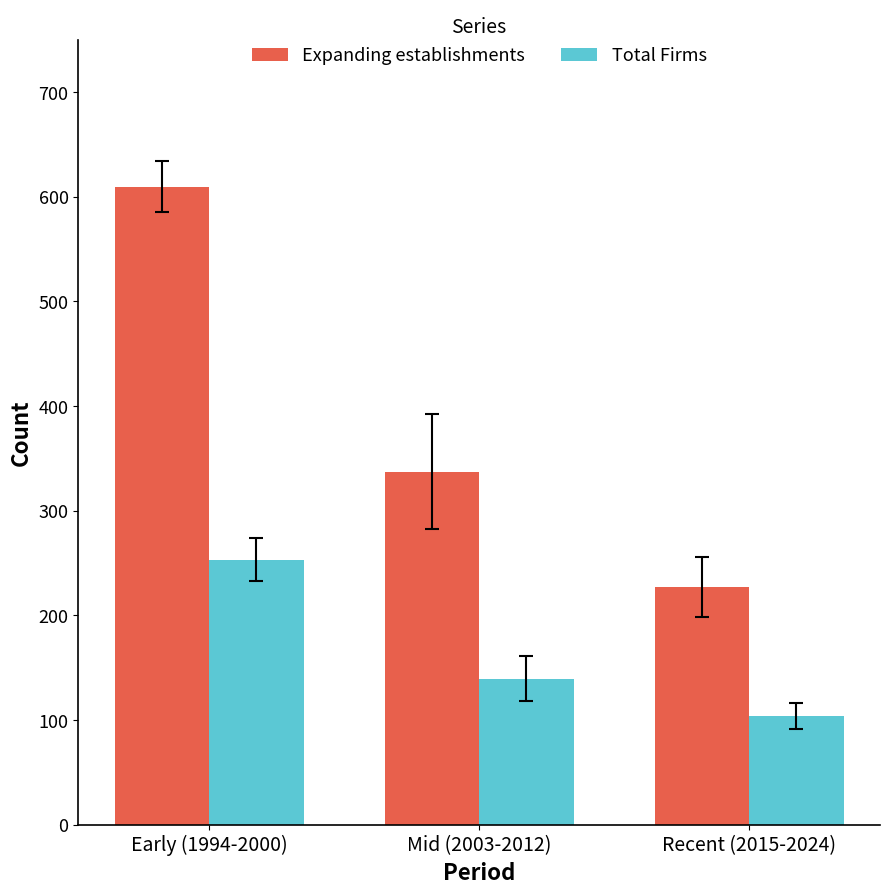

At how many categories does at least one series exceed 289?

2